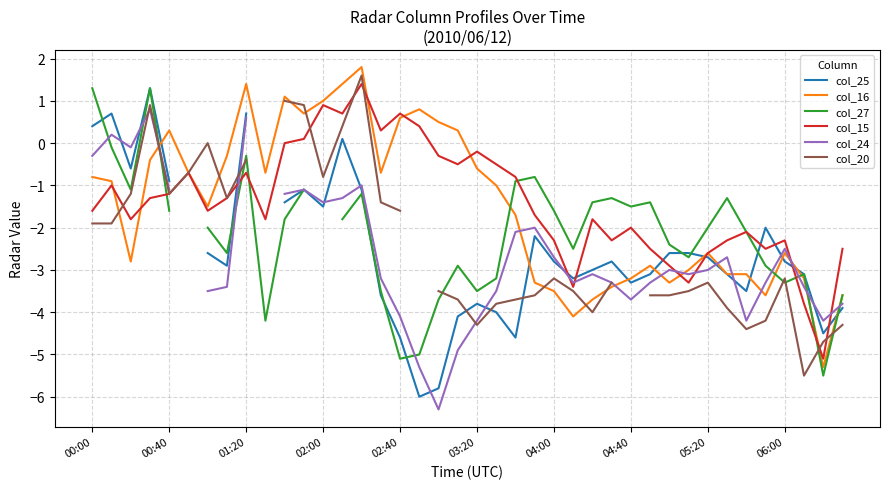

What is the difference between the highest and lowest values at 06:00?

1.0